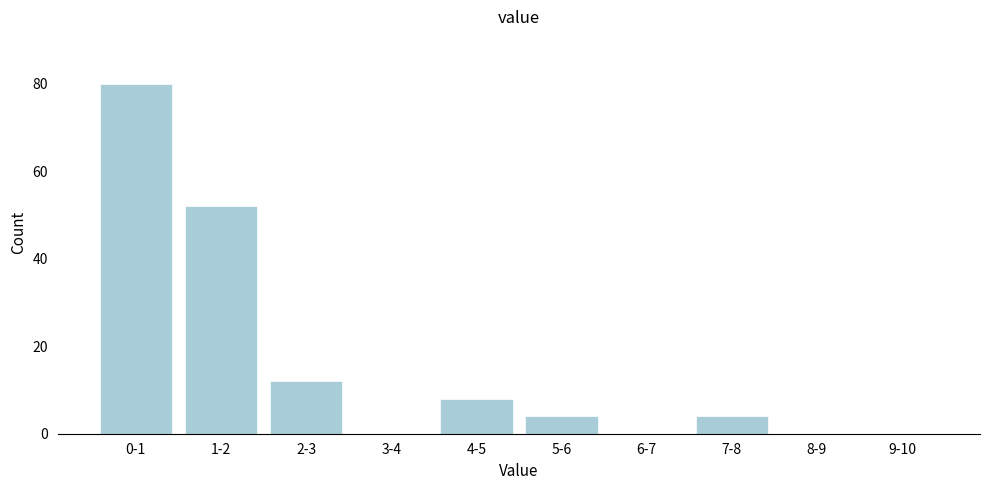

Reading right to left, list all the values displayed in this chart.

9-10=0	8-9=0	7-8=4	6-7=0	5-6=4	4-5=8	3-4=0	2-3=12	1-2=52	0-1=80